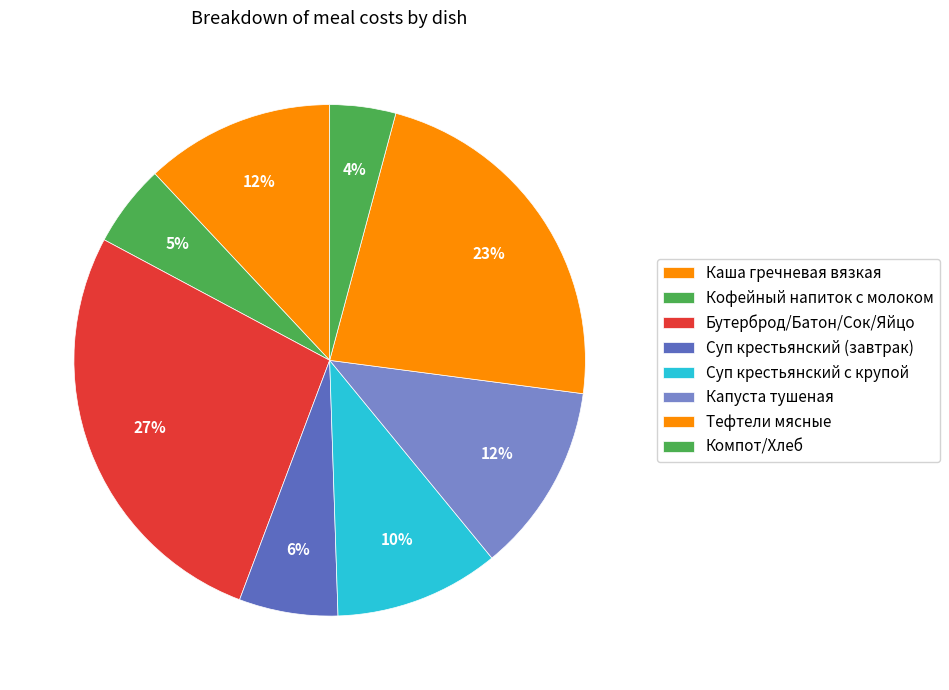

How many slices are in this pie chart?

8